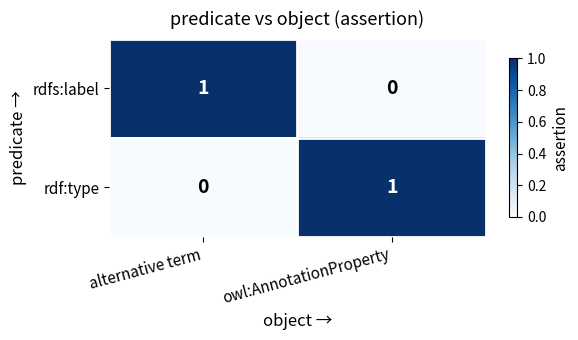

True or false: rdf:type has a value of 1 at owl:AnnotationProperty.

True